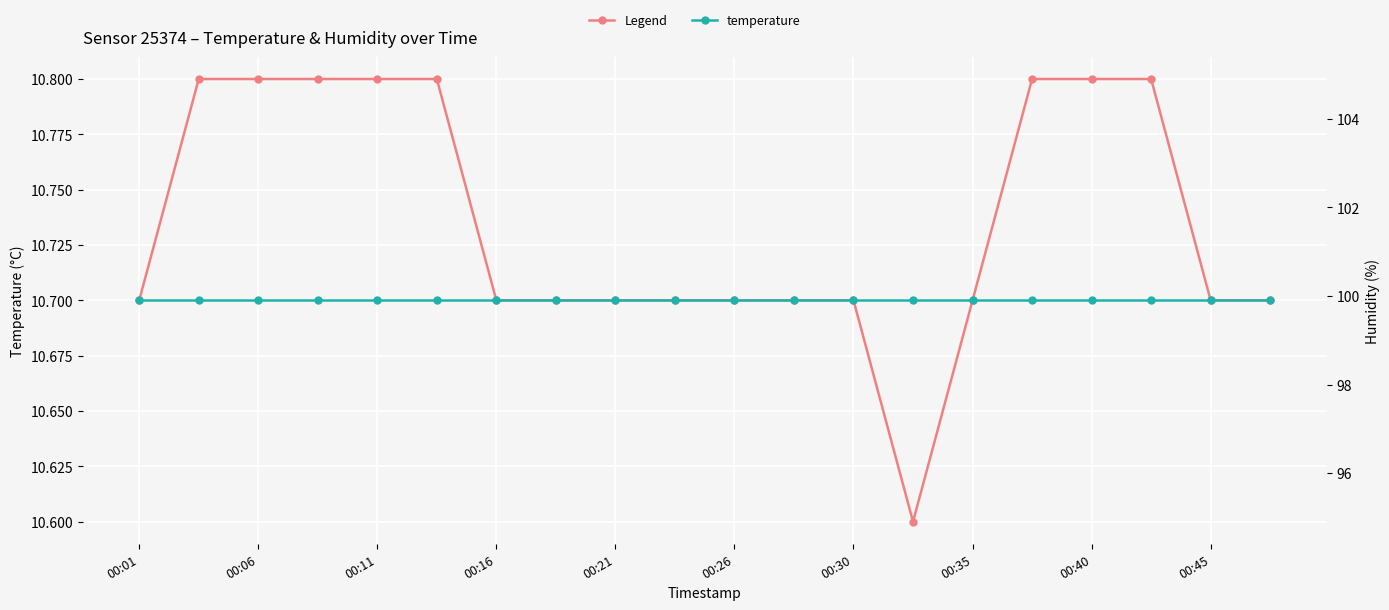

What is the difference between the highest and lowest values at 00:01?

89.2